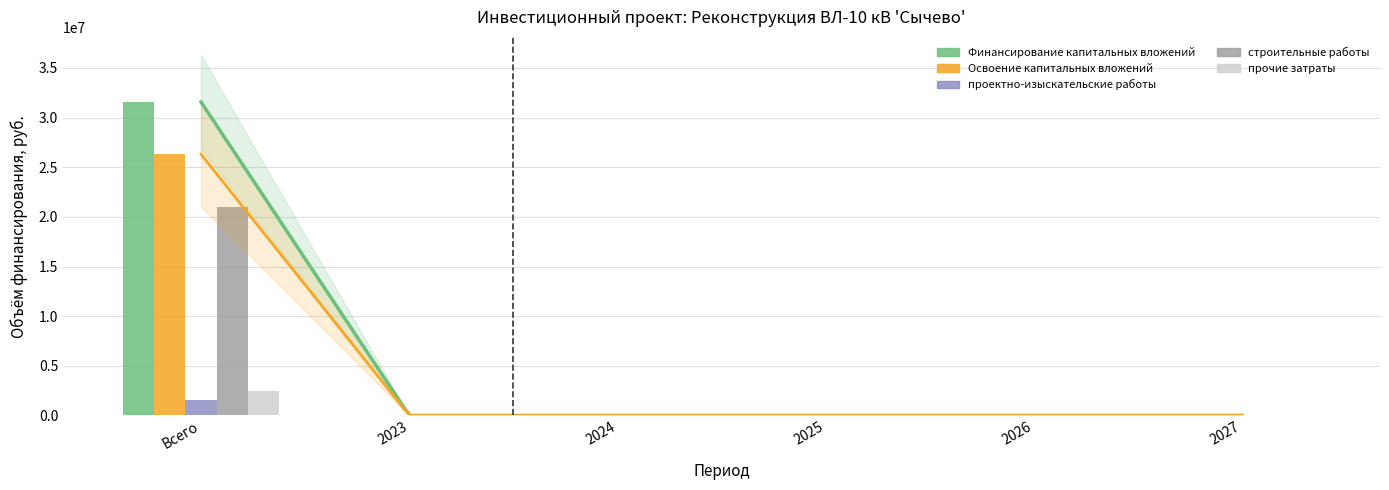

At 2023, list the series in order from largest to smallest.

Финансирование капитальных вложений, Освоение капитальных вложений, проектно-изыскательские работы, строительные работы, прочие затраты